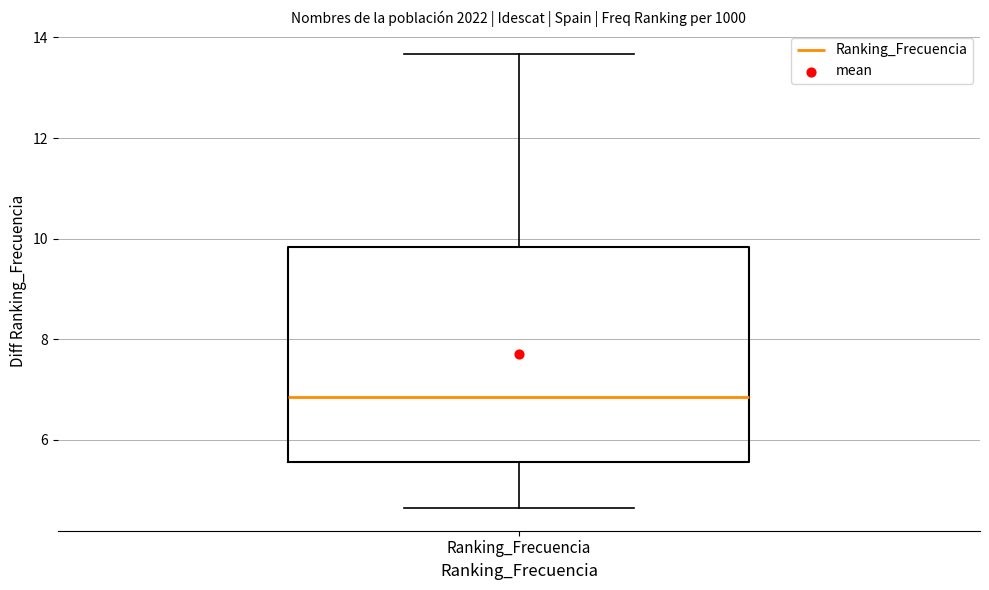

Where does the upper whisker of the box for Ranking_Frecuencia end on the y-axis? The values are not printed on the chart, so give them approximately, as read against the axis.

13.6